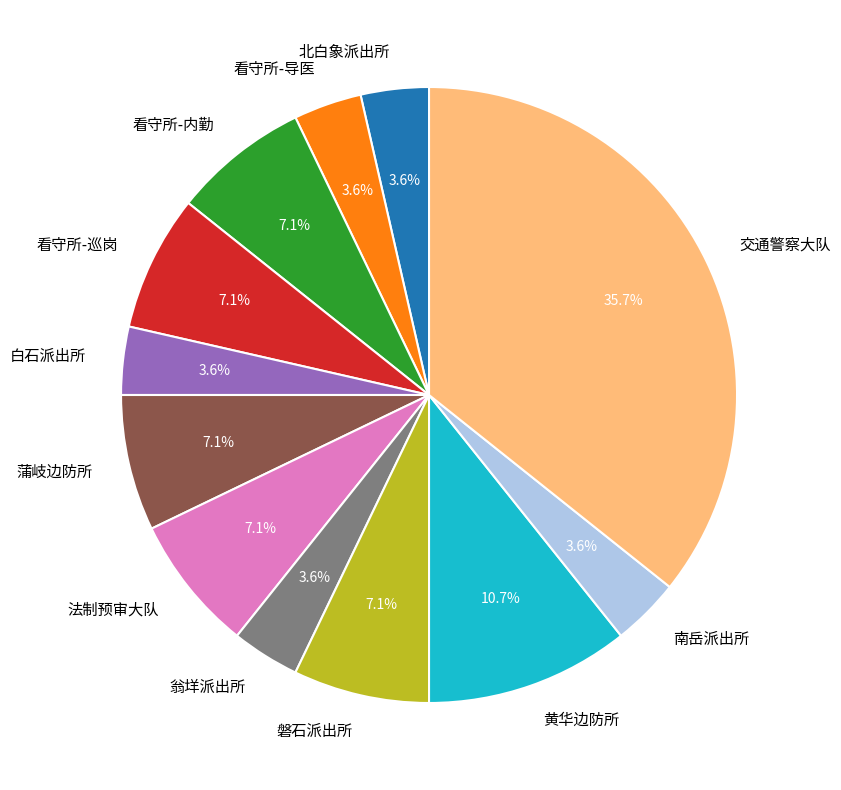

True or false: 黄华边防所 accounts for 25% of the total.

False